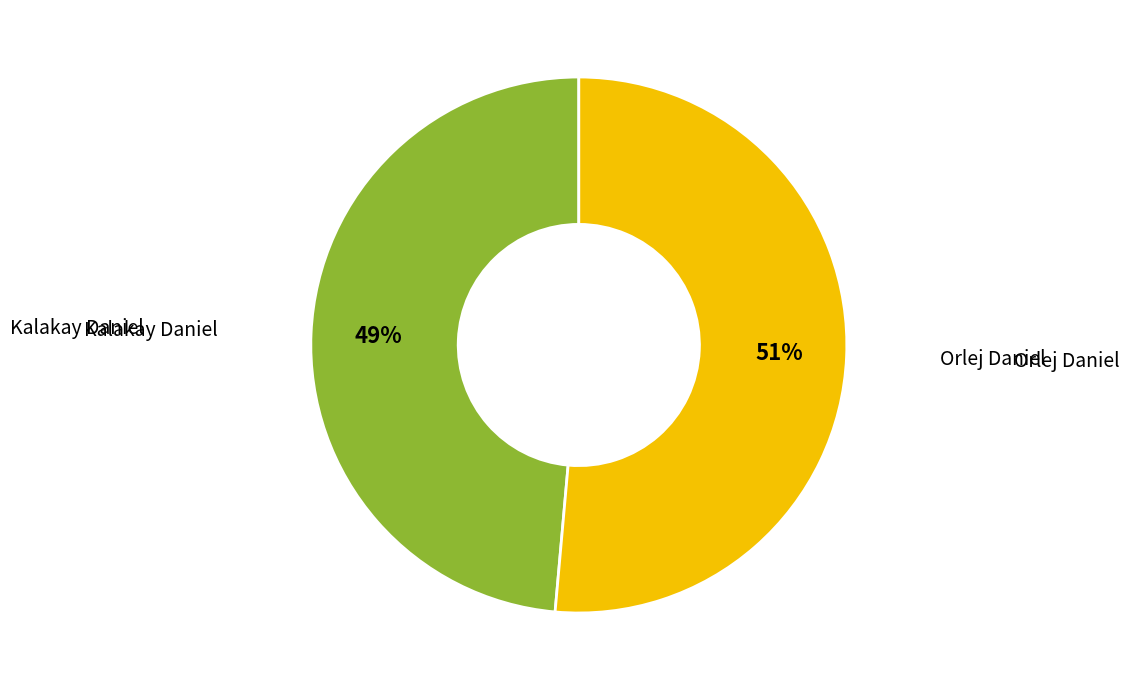

To the nearest percent, what is the average slice percentage?

50%